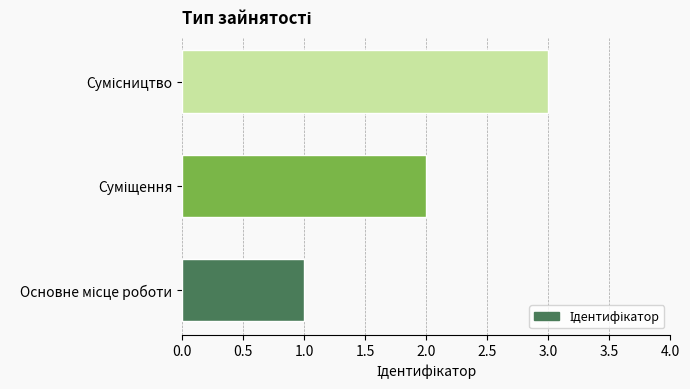

What is the maximum value shown in the chart?

3